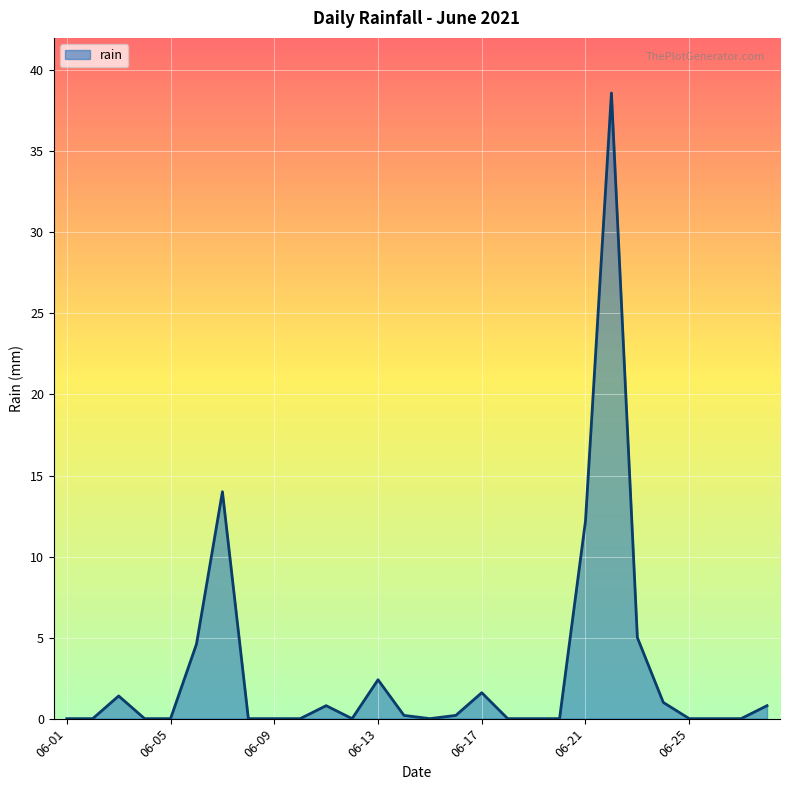

True or false: the data has more than 2 interior local peaks.

True